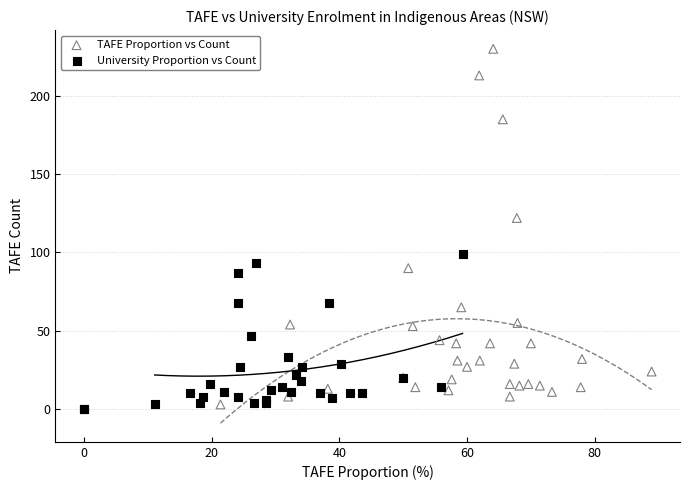

Which series contains the highest Y value?

TAFE Proportion vs Count